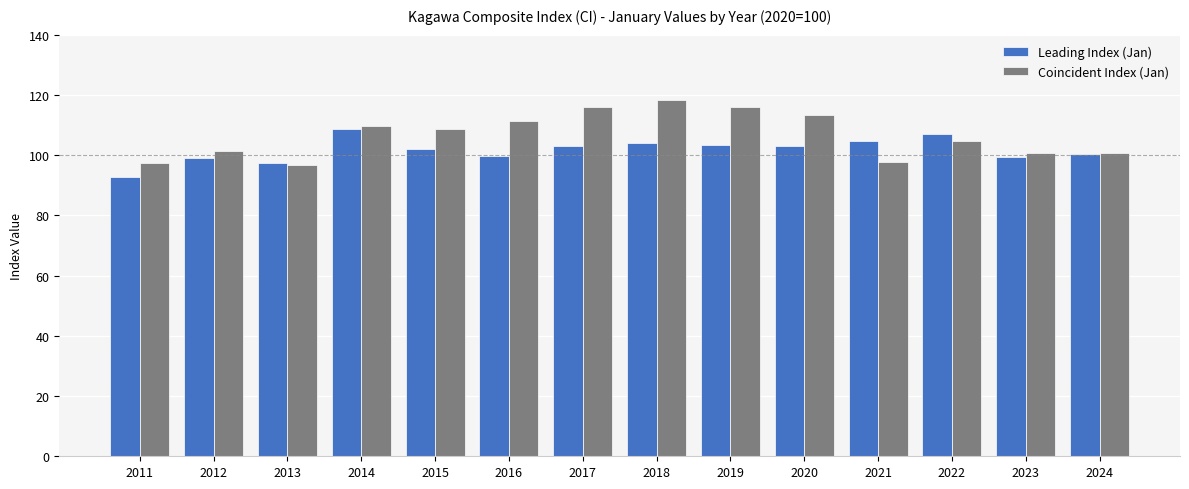

What is the difference between the Leading Index (Jan) values at 2019 and 2012?

4.2